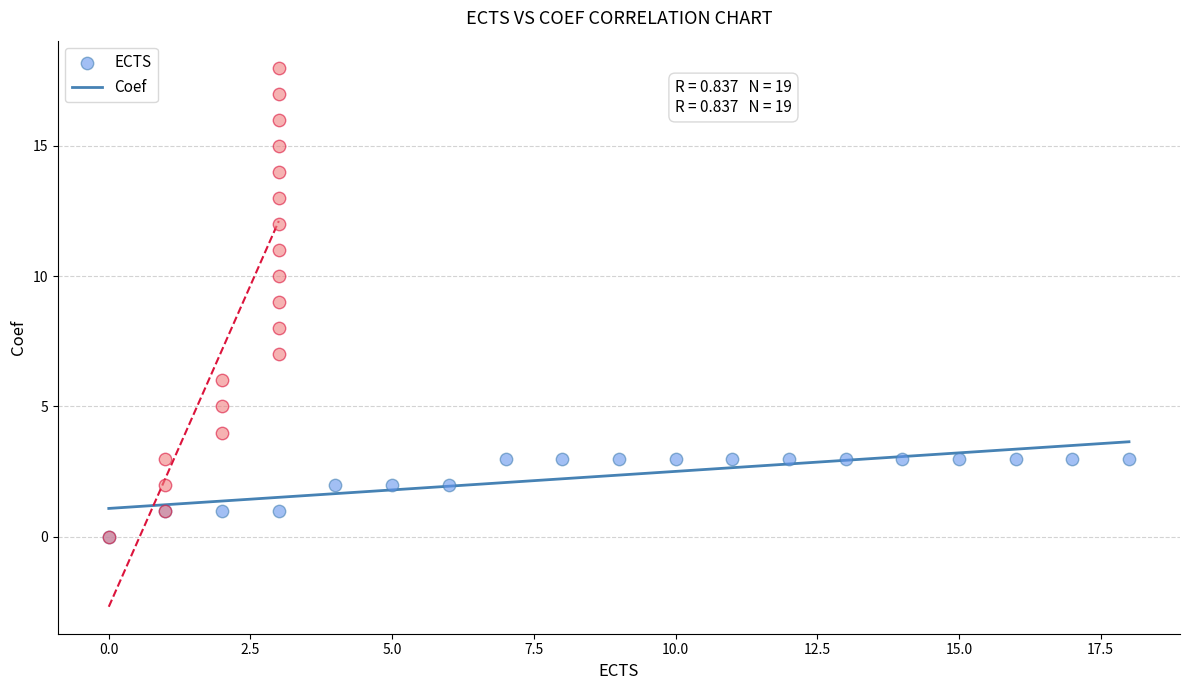

What are all the series names shown in the legend?

ECTS, Coef